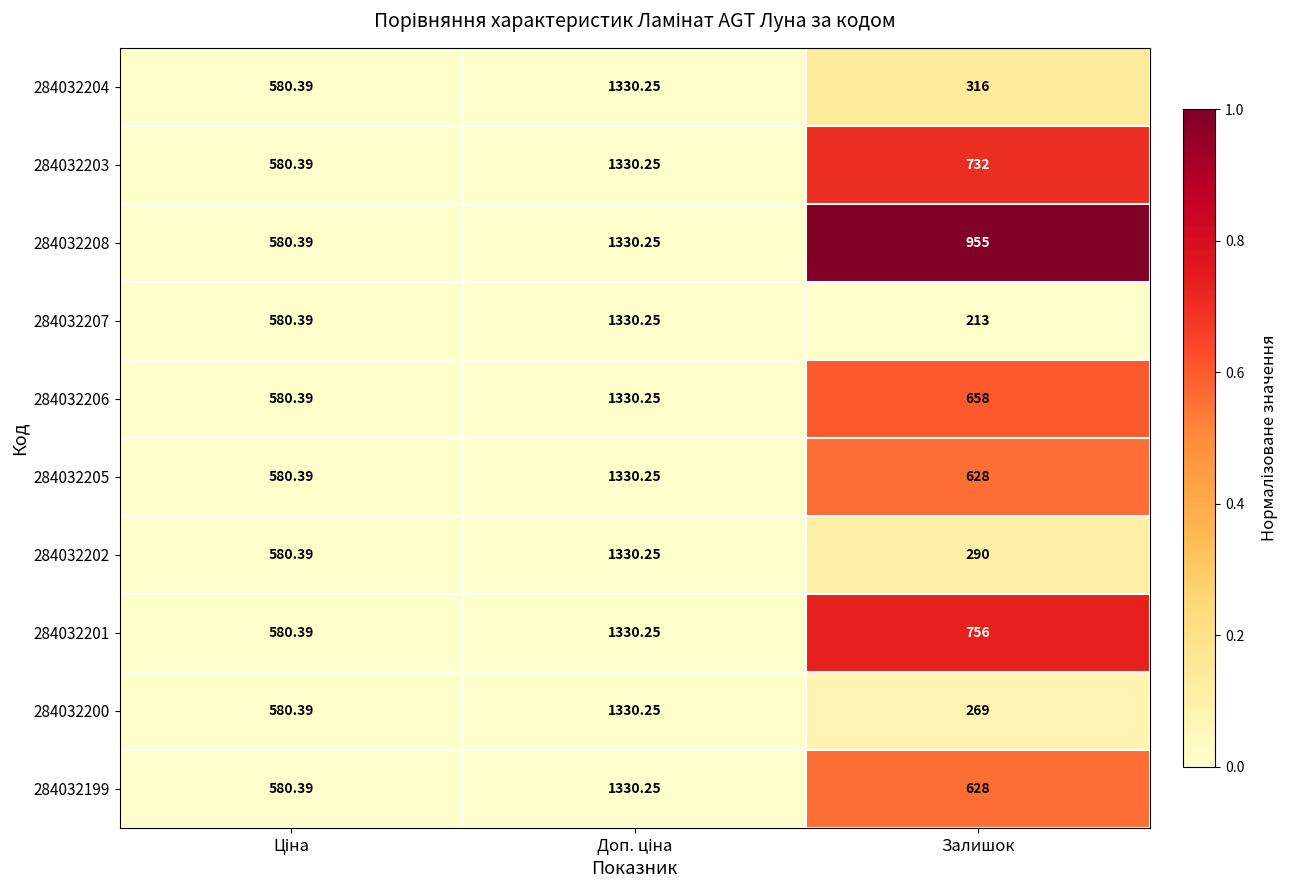

Which label corresponds to the smallest value in the chart?

Залишок